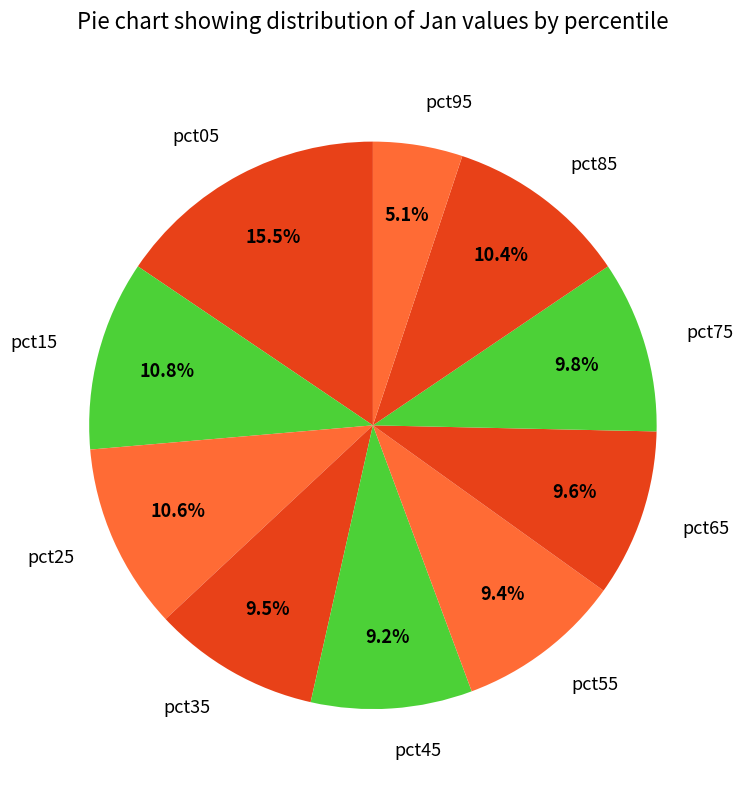

To the nearest percent, what is the average slice percentage?

10%